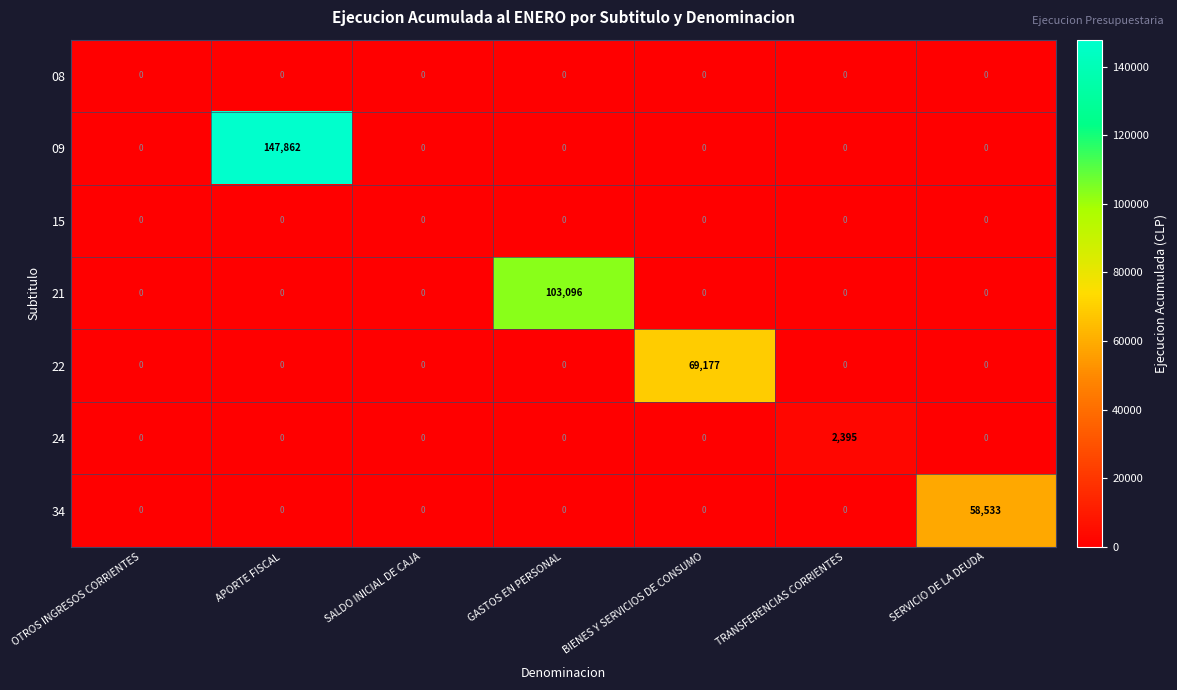

The 24 series shows -1385 at OTROS INGRESOS CORRIENTES. True or false?

False